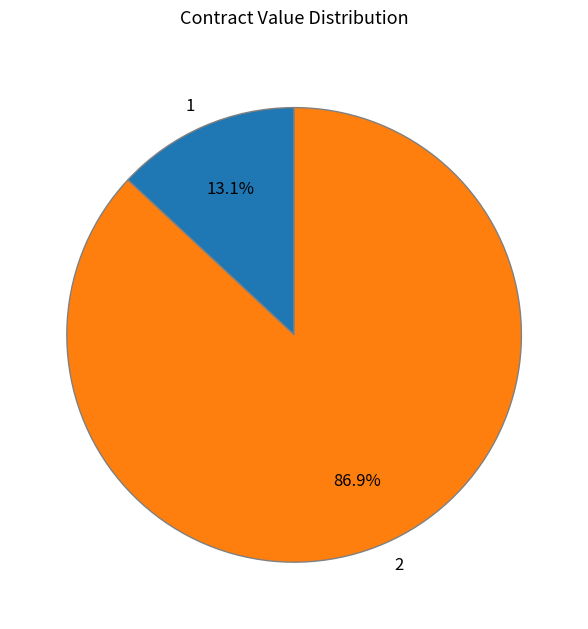

Rank the categories by value from highest to lowest.

2, 1